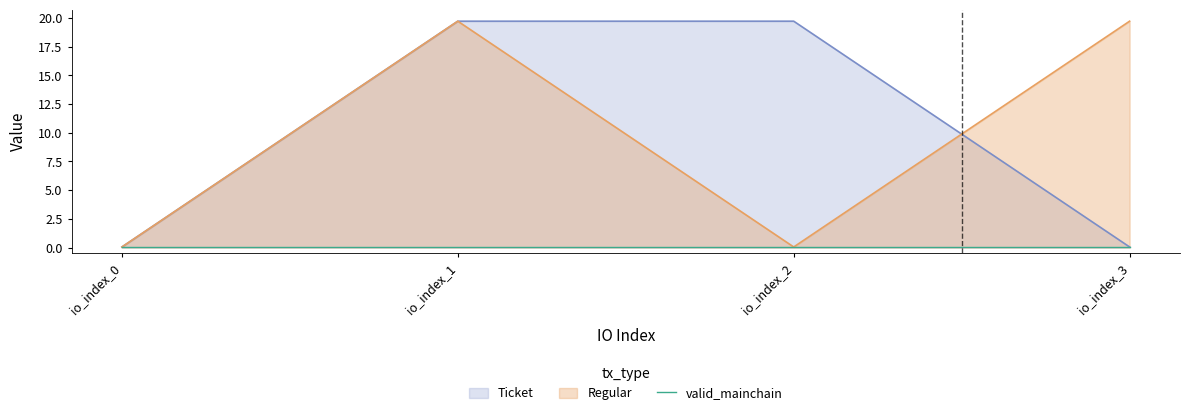

Does the chart have visible grid lines?

No